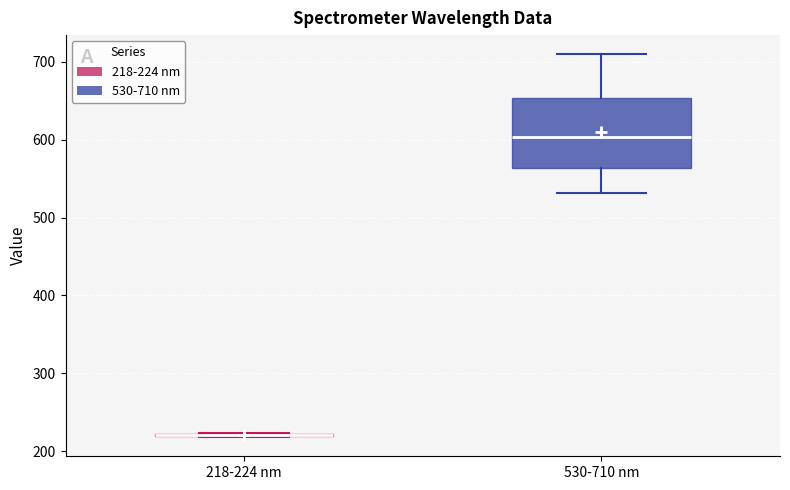

Reading left to right, transcribe this box plot: for each box, give where its median line is, the range the box spans, and where its two whiskers end, as read against the y-axis. The values are not printed on the chart, so give them approximately, as read against the axis.

218-224 nm: box collapsed to a line at 220, whiskers 220 to 220
530-710 nm: median 600, box 560 to 650, whiskers 530 to 710